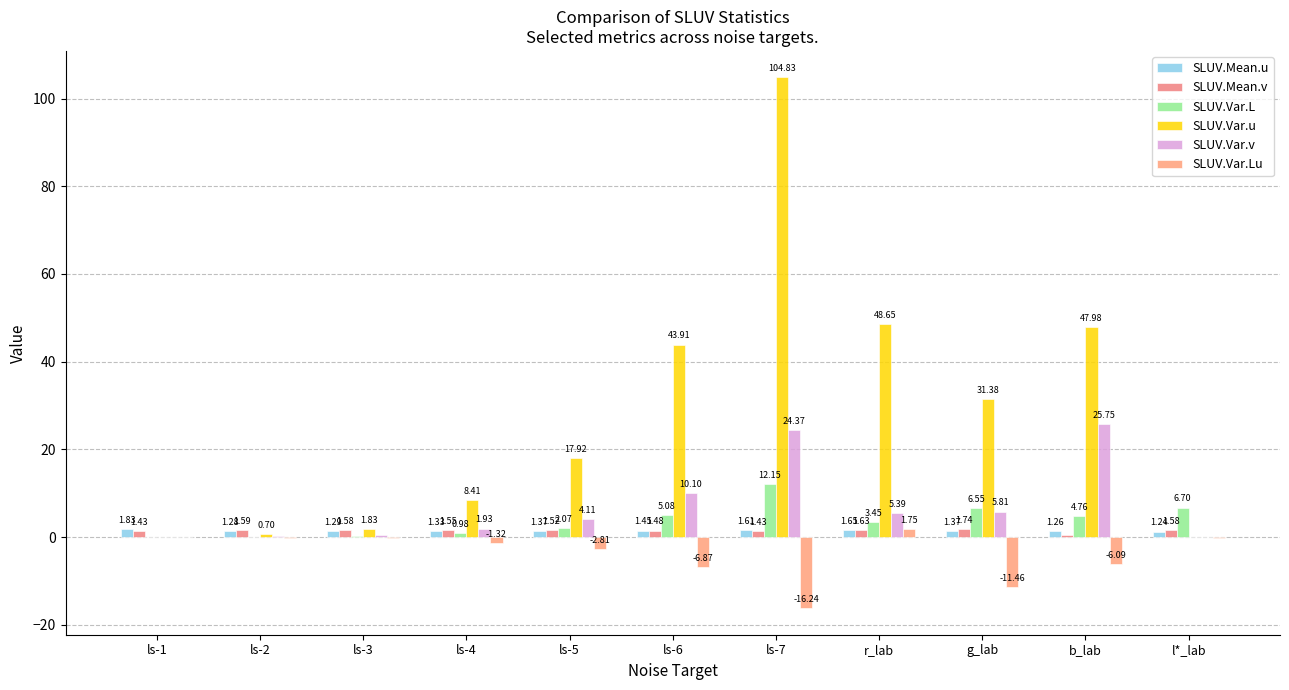

How many groups of bars are there?

11